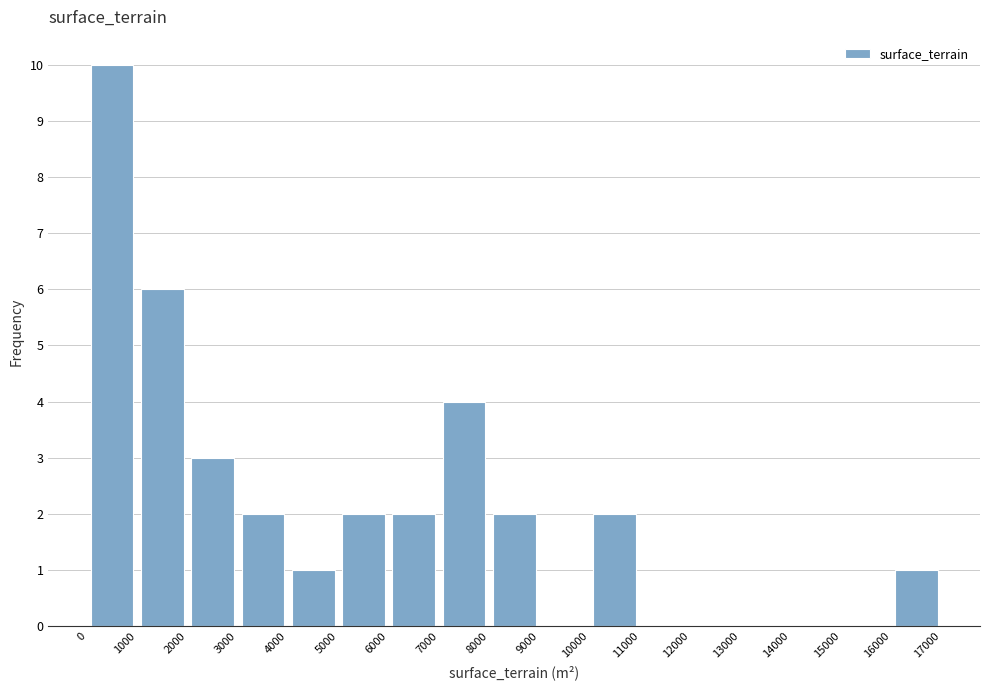

What is the height of the bar covering 1000 to 2000 on the x-axis? The values are not printed on the chart, so give them approximately, as read against the axis.

6